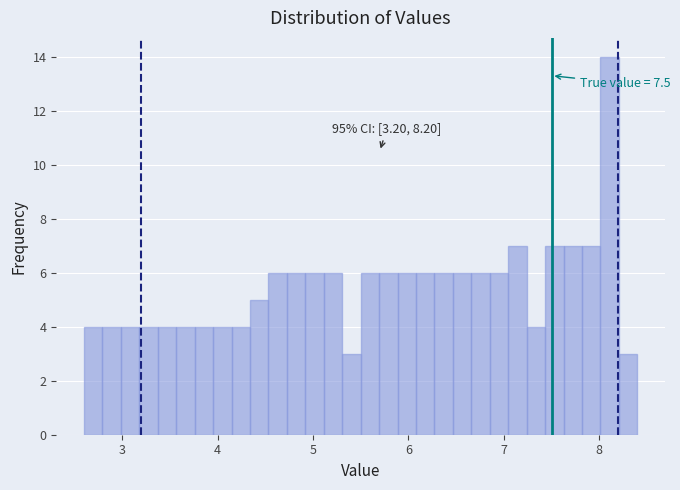

Read against the x-axis, roughly where is the centre of the tallest bar?

8.1